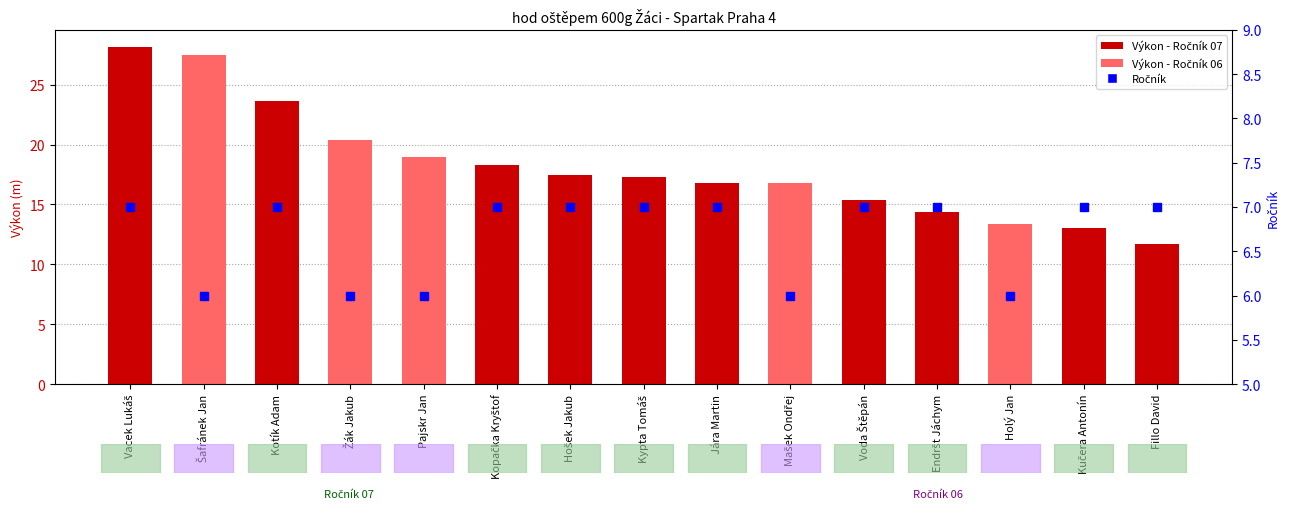

What position from the right is Vacek Lukáš?

15